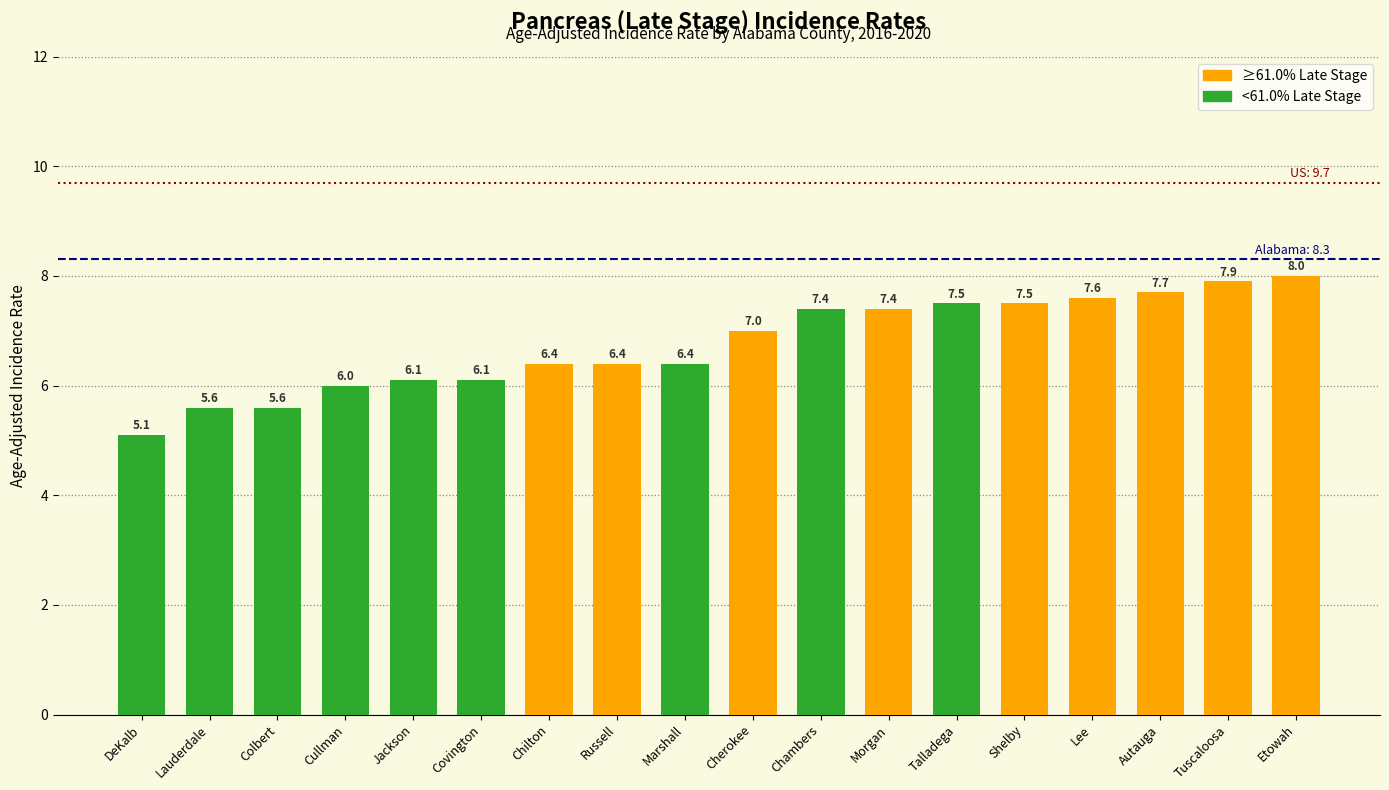

List the labels in order of value, smallest first.

DeKalb, Lauderdale, Colbert, Cullman, Jackson, Covington, Chilton, Russell, Marshall, Cherokee, Chambers, Morgan, Talladega, Shelby, Lee, Autauga, Tuscaloosa, Etowah